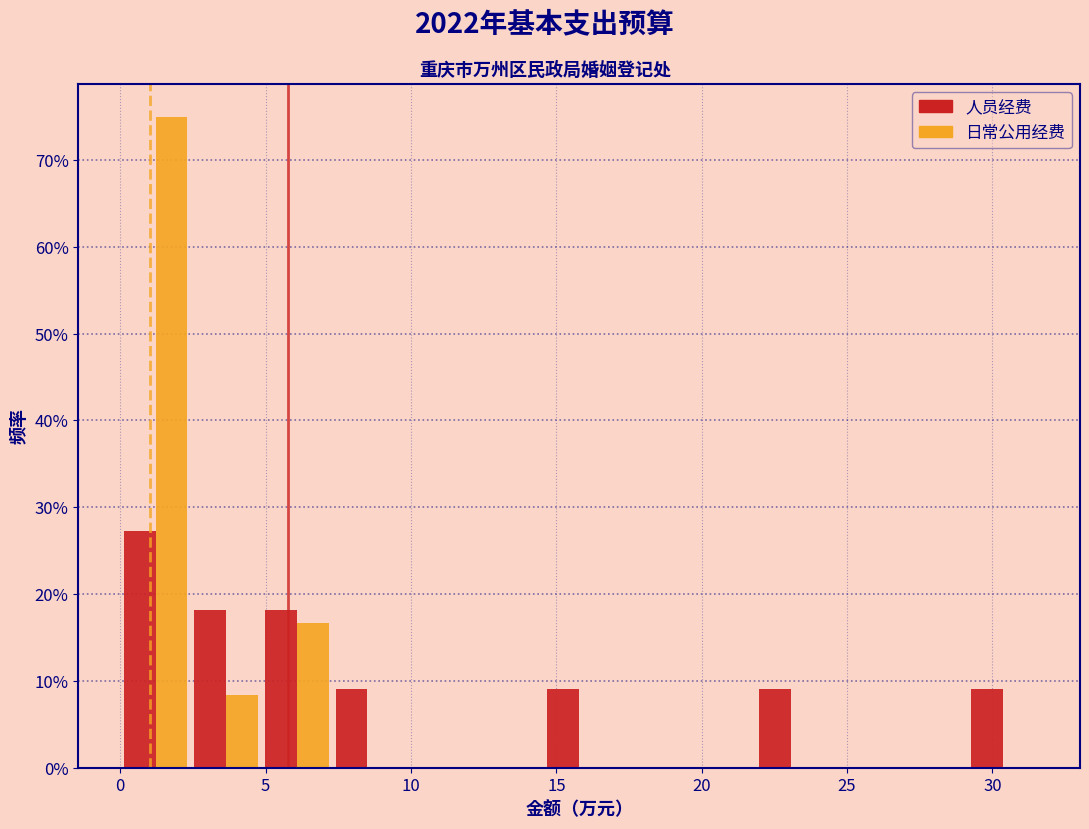

Reading left to right, list every range on the x-axis with the height of the bar of each series over it. Neither the bar edges nor the heights are printed on the chart, so give them approximately, as read against the axes.

0.0 to 2.5: 人员经费=27	日常公用经费=75
2.5 to 5.0: 人员经费=18	日常公用经费=8
5.0 to 7.5: 人员经费=18	日常公用经费=17
7.5 to 9.5: 人员经费=9	日常公用经费=0
9.5 to 12.0: 人员经费=0	日常公用经费=0
12.0 to 14.5: 人员经费=0	日常公用经费=0
14.5 to 17.0: 人员经费=9	日常公用经费=0
17.0 to 19.5: 人员经费=0	日常公用经费=0
19.5 to 22.0: 人员经费=0	日常公用经费=0
22.0 to 24.5: 人员经费=9	日常公用经费=0
24.5 to 26.5: 人员经费=0	日常公用经费=0
26.5 to 29.0: 人员经费=0	日常公用经费=0
29.0 to 31.5: 人员经费=9	日常公用经费=0